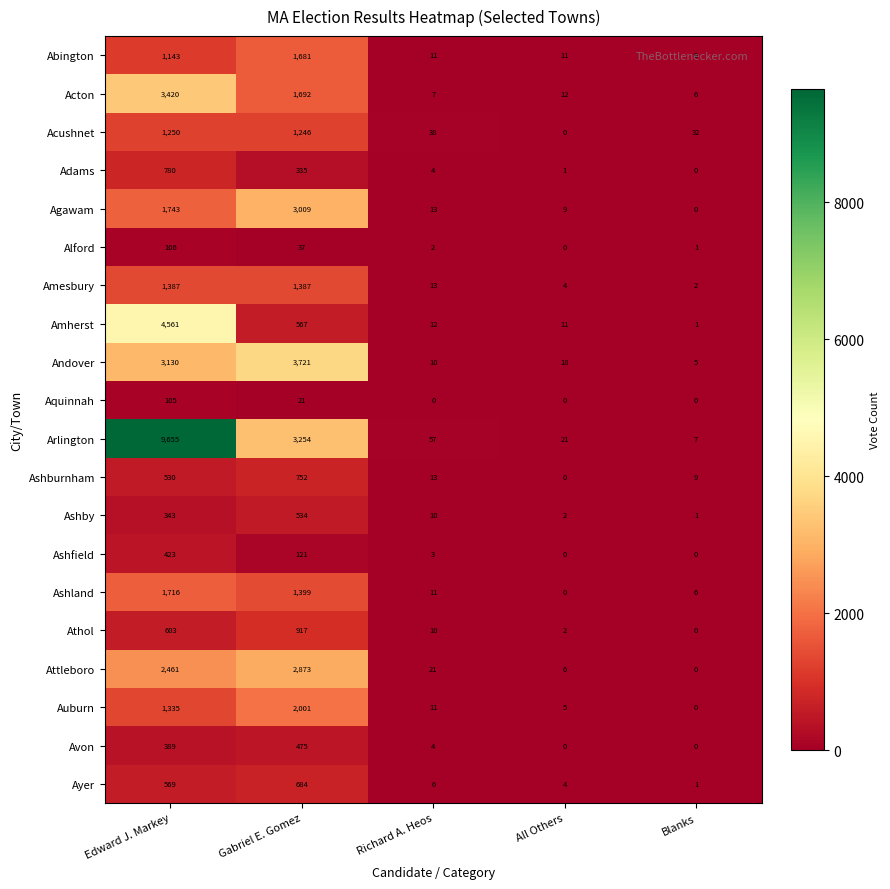

List the labels in order of Ayer value, largest first.

Gabriel E. Gomez, Edward J. Markey, Richard A. Heos, All Others, Blanks